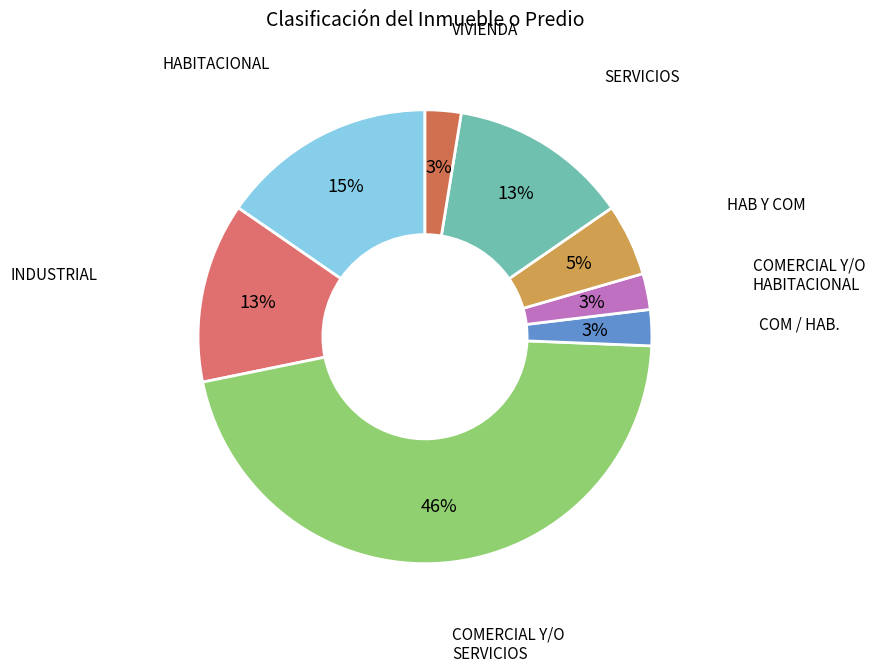

How many segments does this pie chart have?

8